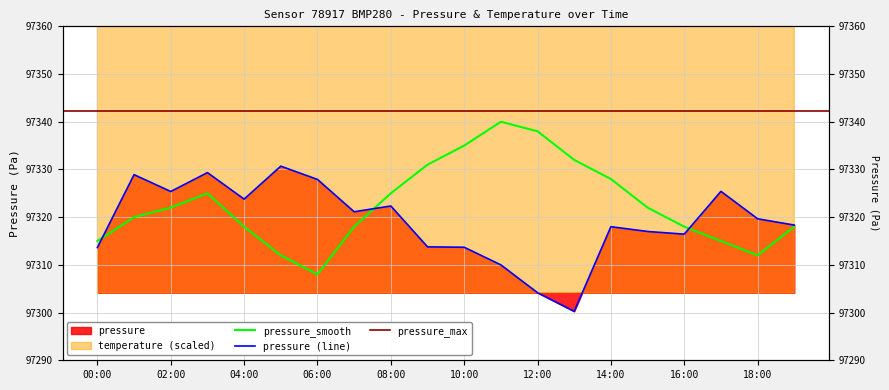

Which series changed the most between 10:00 and 16:00?

pressure_smooth